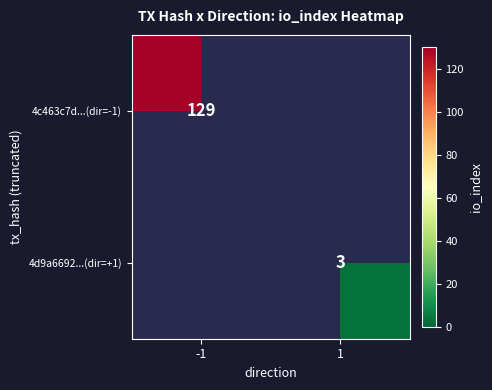

True or false: 4c463c7d...(dir=-1) has a value of 193.3 at -1.

False